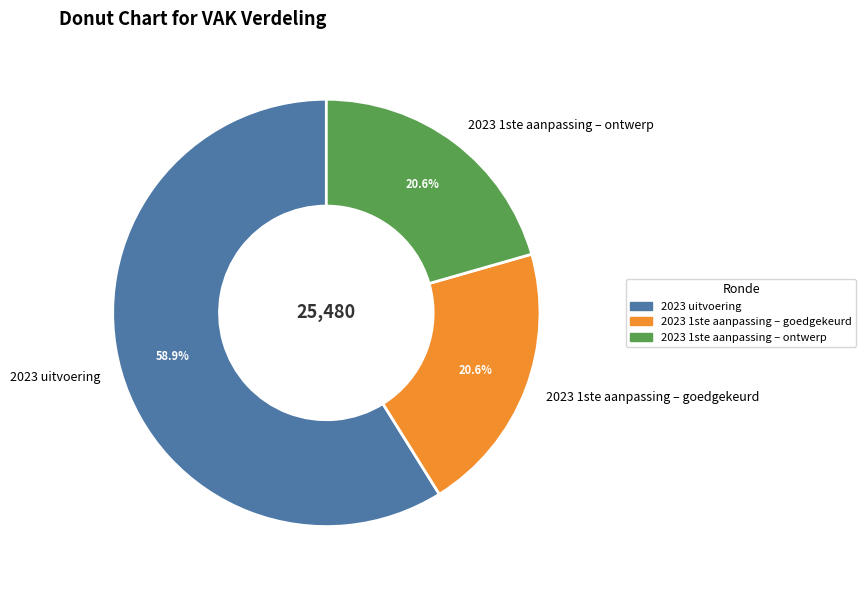

To the nearest percent, what portion does 2023 1ste aanpassing – goedgekeurd represent?

21%